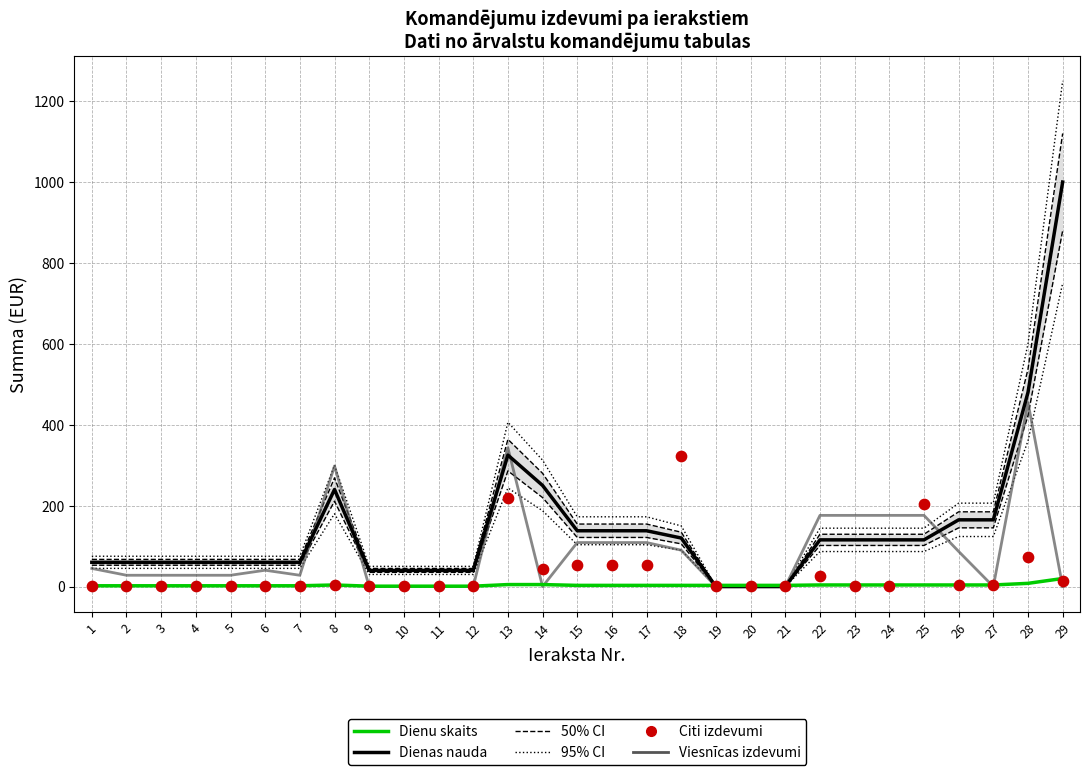

What is the total value across all series at 28?

1015.4